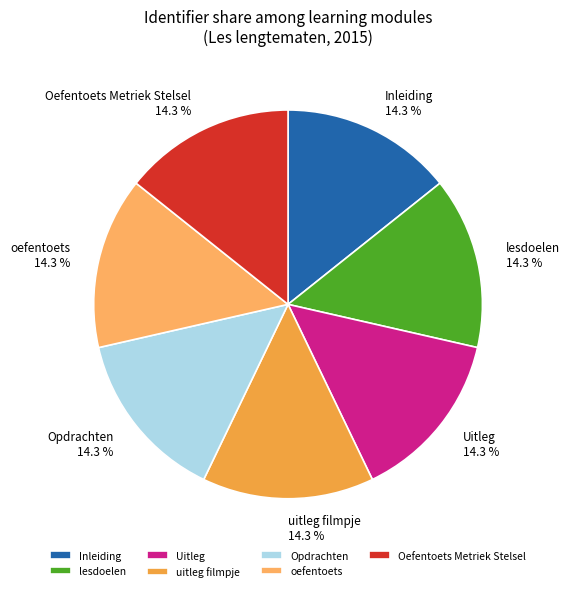

Approximately how many times larger is the value at oefentoets compared to uitleg filmpje?

1.0